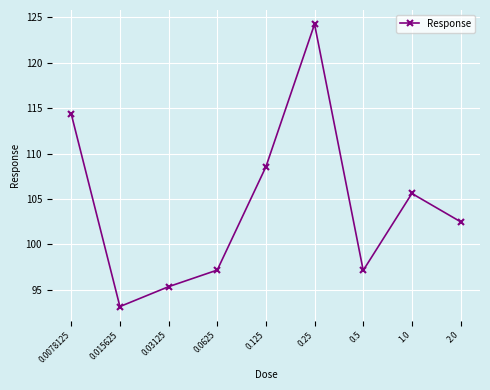

Is it true that the value at 0.015625 is 93.2?

True